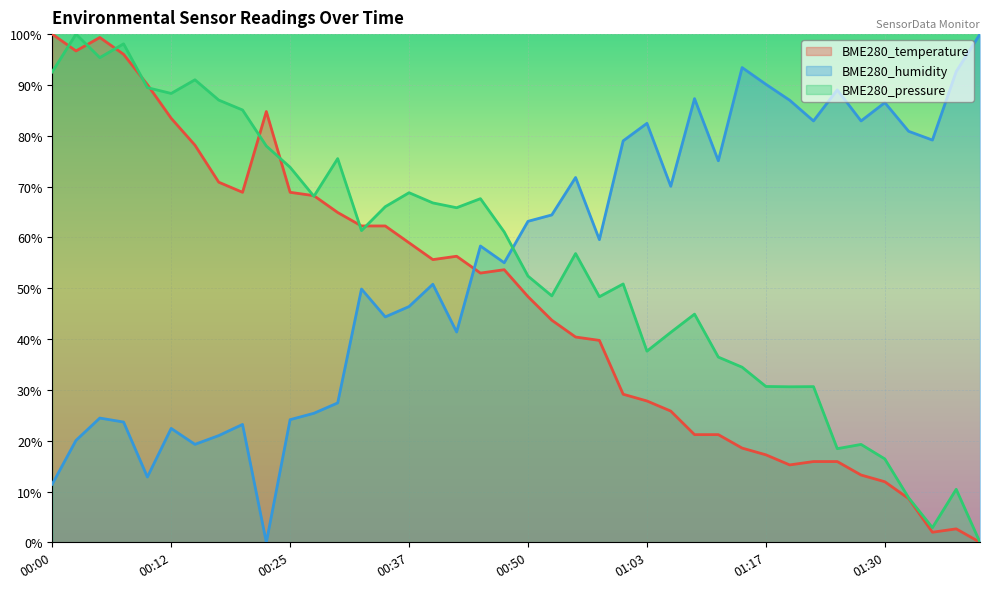

What is the sum of all BME280_pressure values?

2199.5